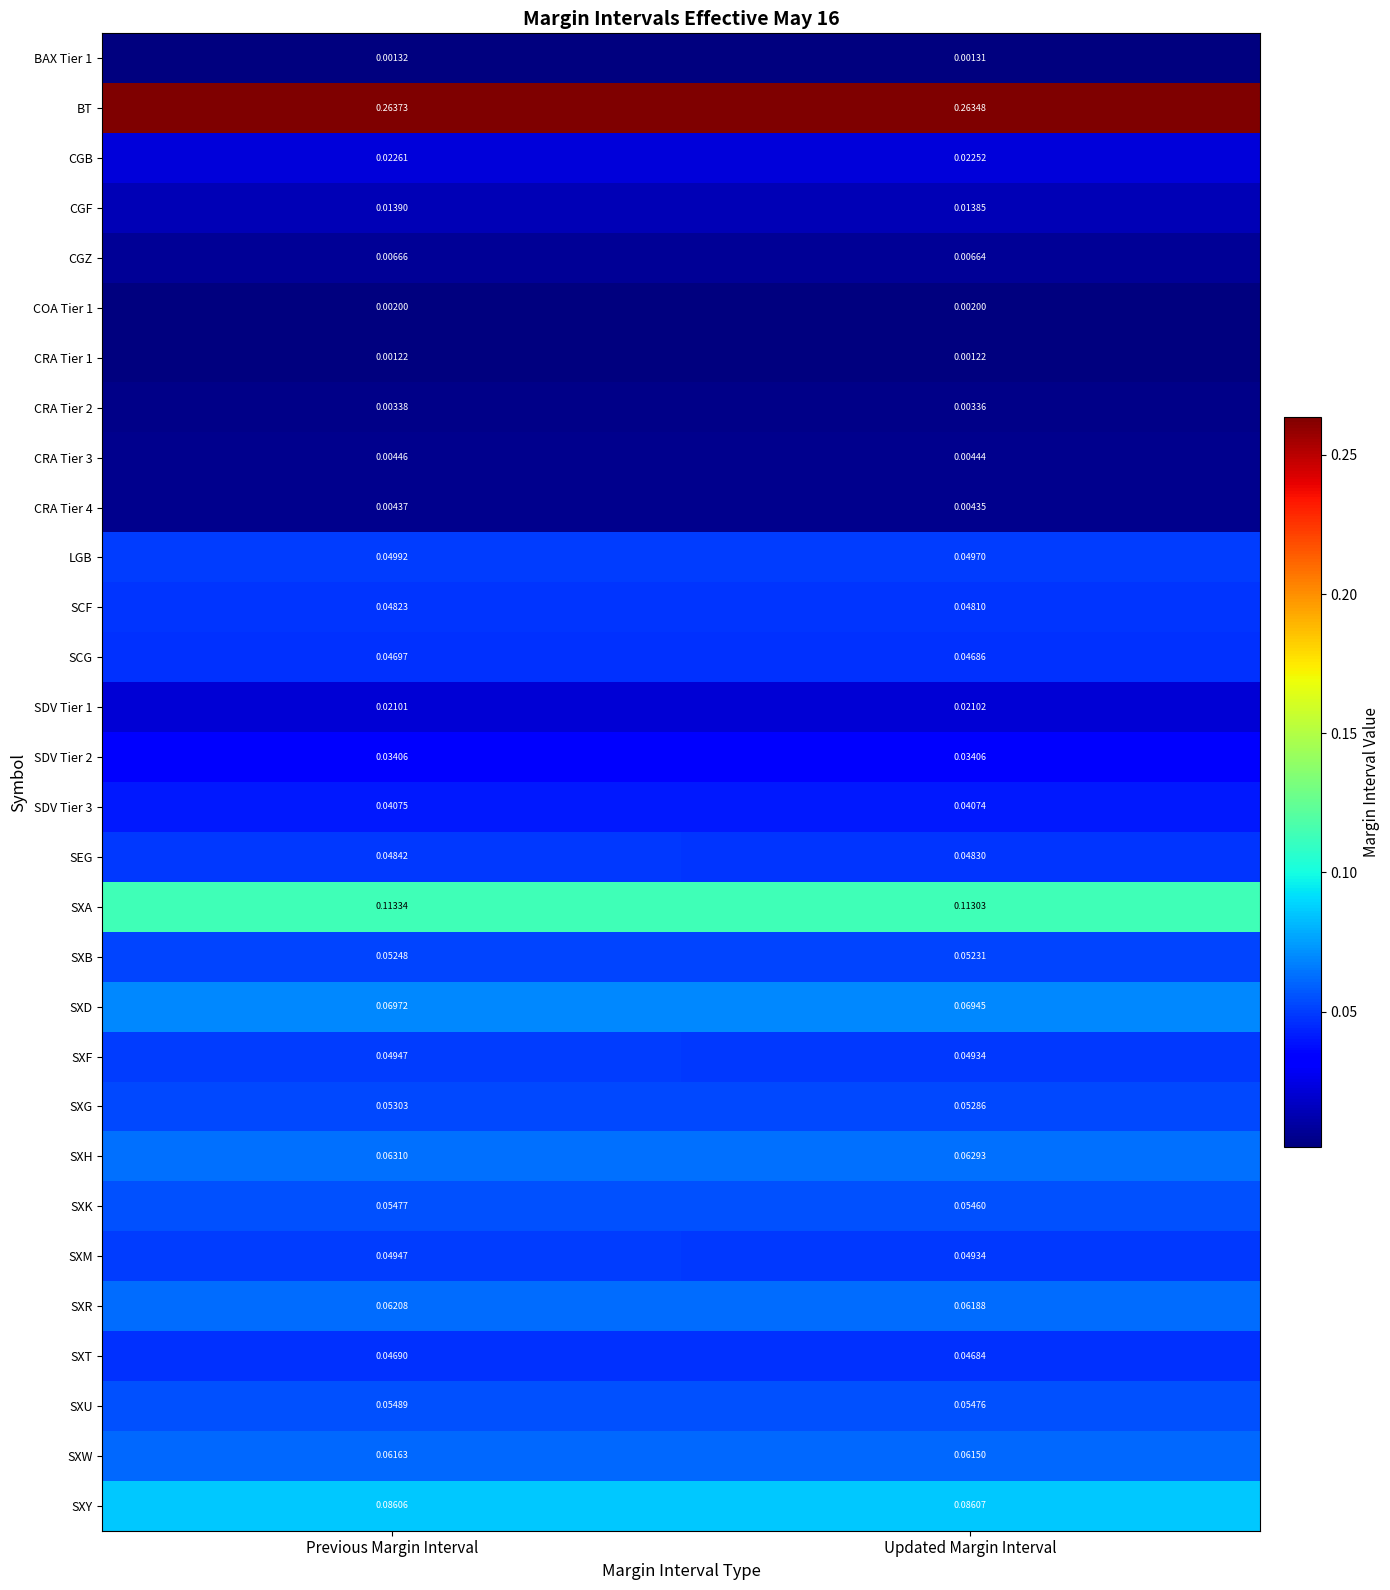

How many data points does each series have?

2